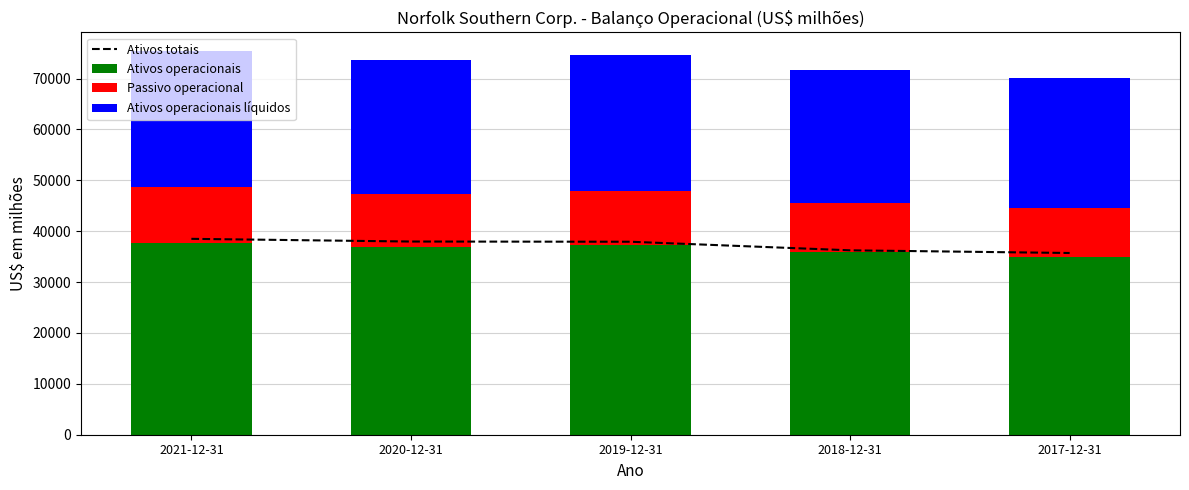

What is the label of the 3rd bar from the right?

2019-12-31